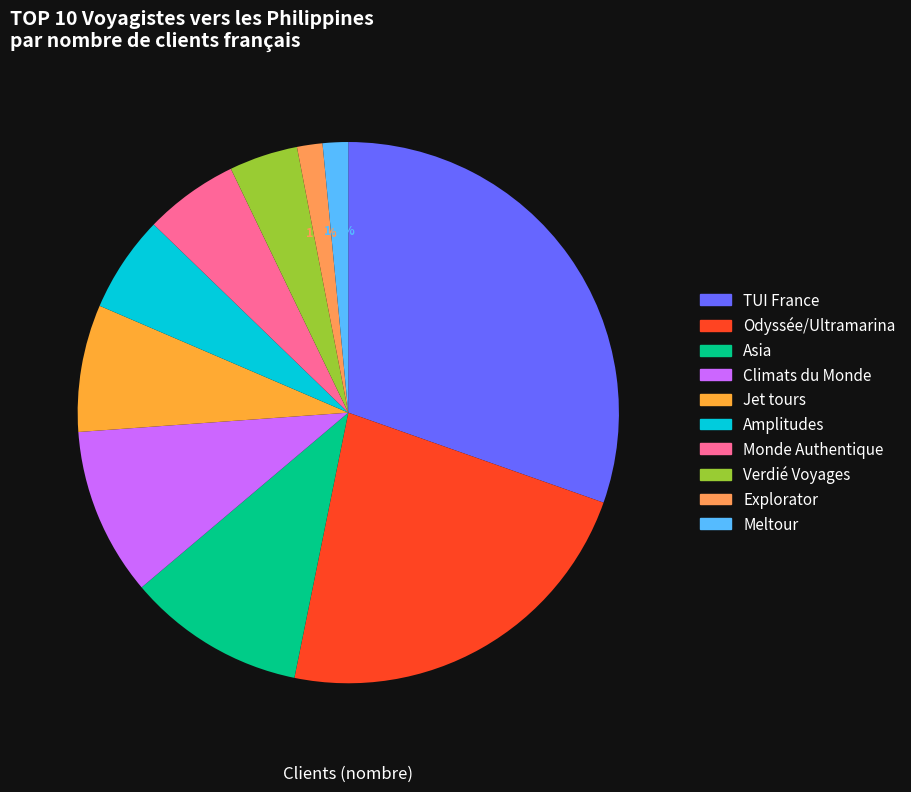

Rank the categories by value from highest to lowest.

TUI France, Odyssée/Ultramarina, Asia, Climats du Monde, Jet tours, Amplitudes, Monde Authentique, Verdié Voyages, Explorator, Meltour